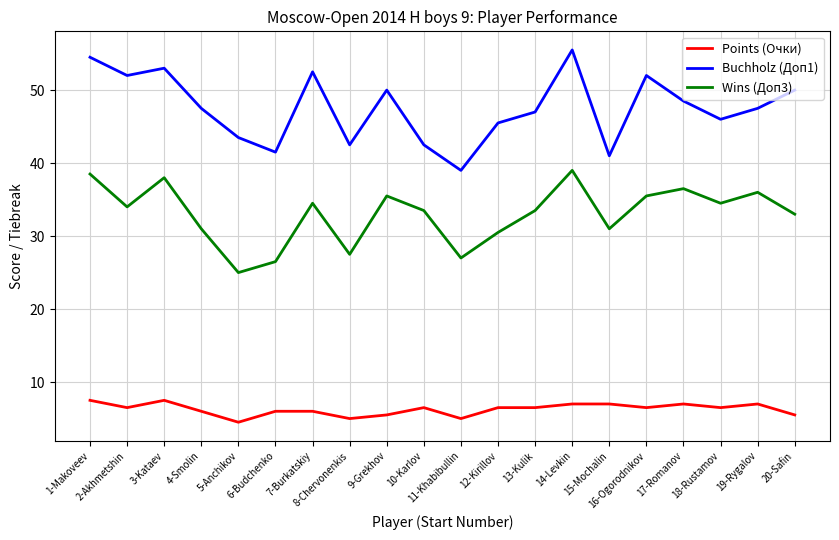

At how many categories does at least one series exceed 54?

2